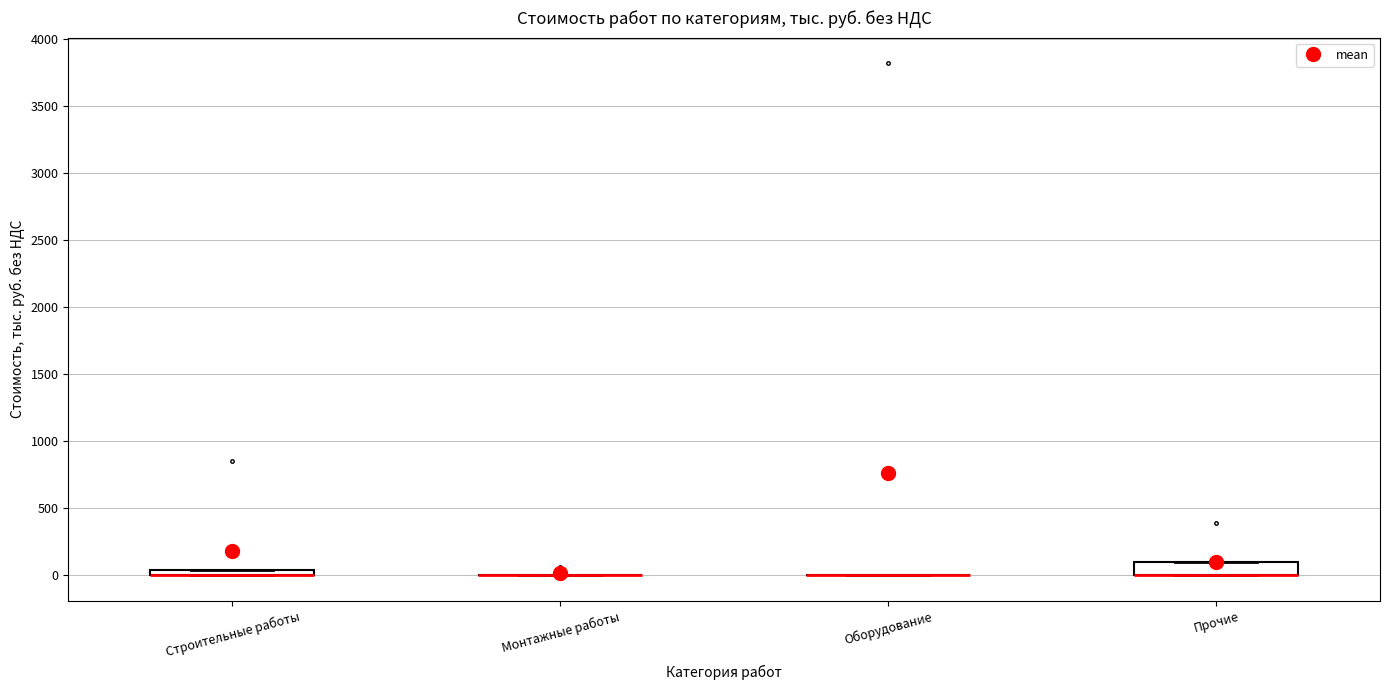

Comparing the boxes themselves (not the whiskers), which one is the tallest?

Прочие